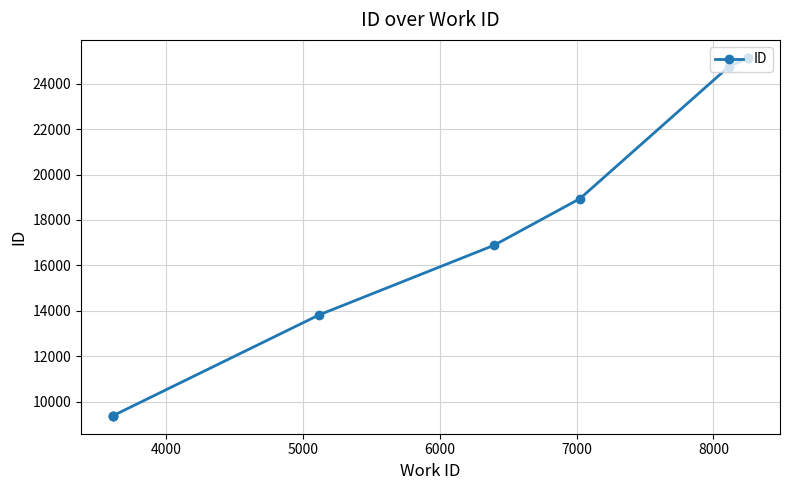

Reading left to right, list all the values displayed in this chart.

9370	9371	9373	13820	16879	18939	24755	25141	25142